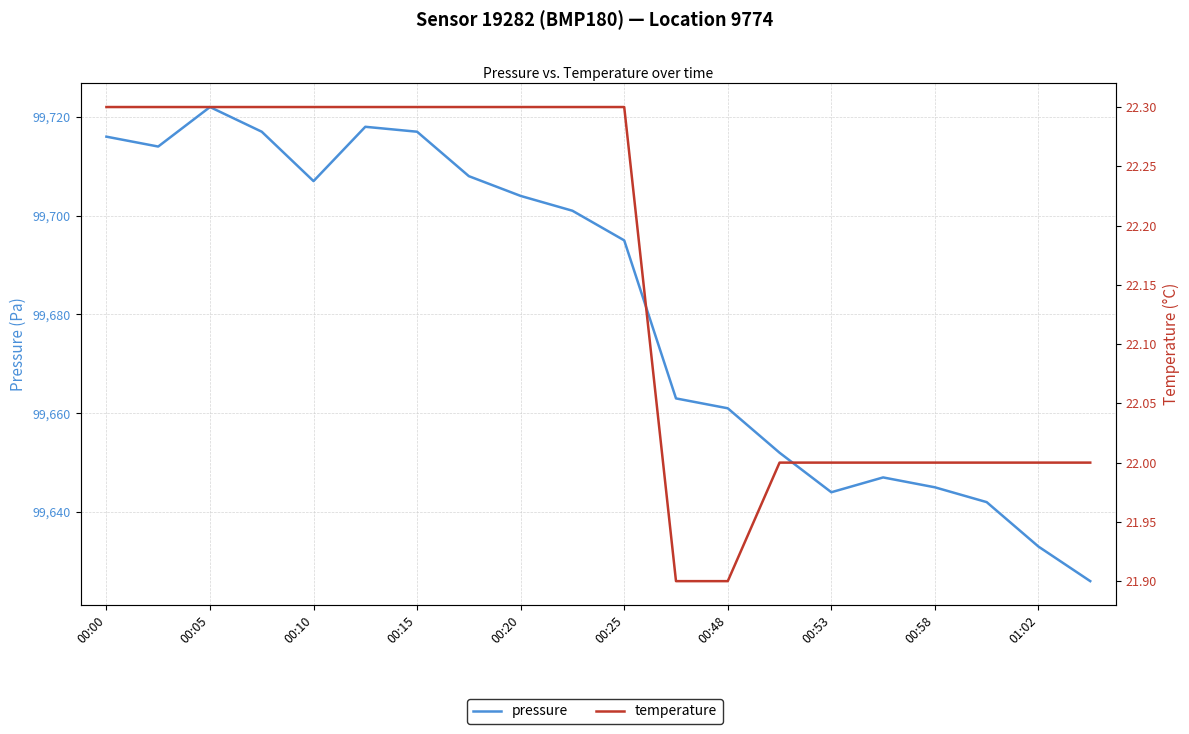

What is the difference between the maximum and minimum values in the temperature series?

0.4